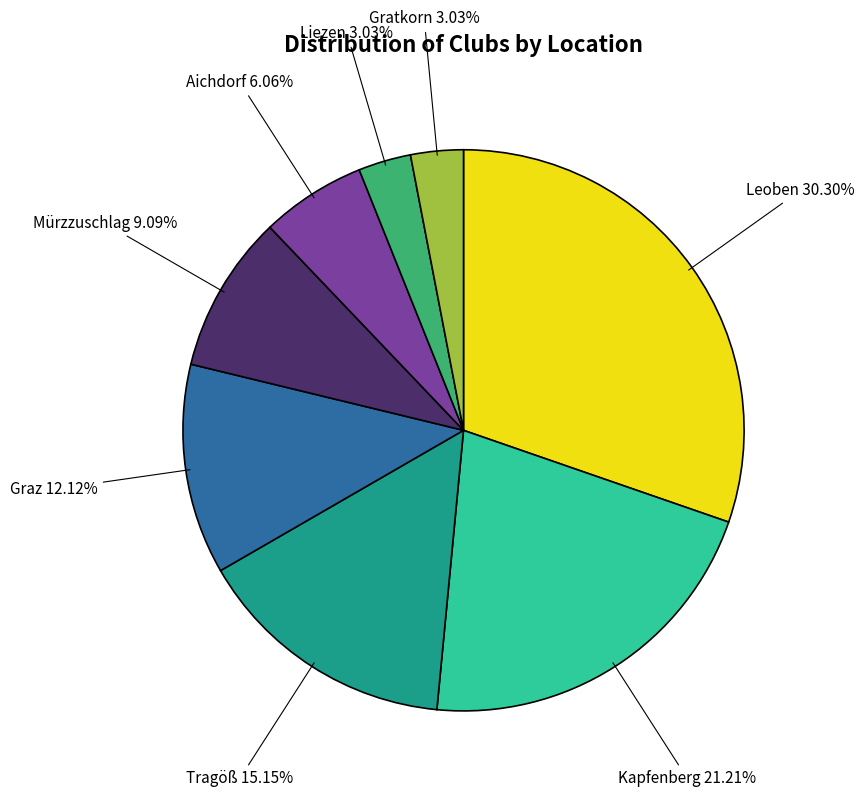

What percentage is the Graz slice, to the nearest percent?

12%